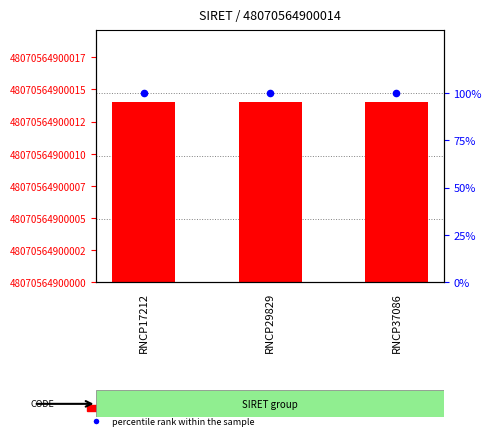

At which category is the sum across all series the highest?

RNCP17212